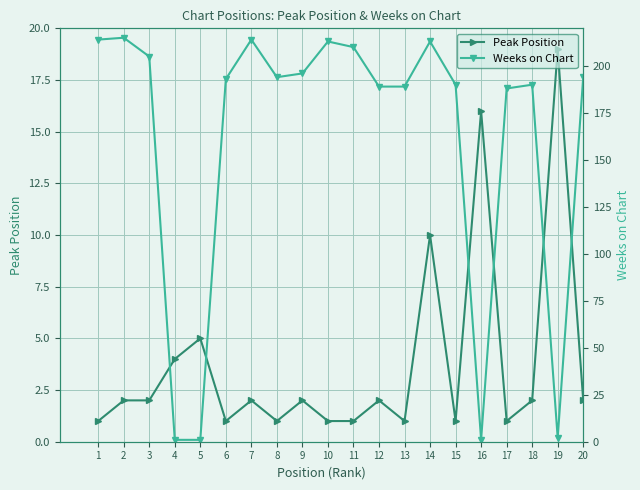

Reading right to left, what are all the values shown in this chart?

Peak Position: 2	19	2	1	16	1	10	1	2	1	1	2	1	2	1	5	4	2	2	1
Weeks on Chart: 194	2	190	188	1	190	213	189	189	210	213	196	194	214	193	1	1	205	215	214